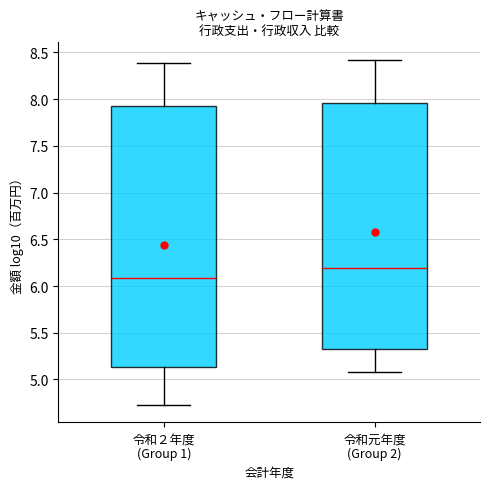

Which box has the highest median line?

令和元年度 (Group 2)